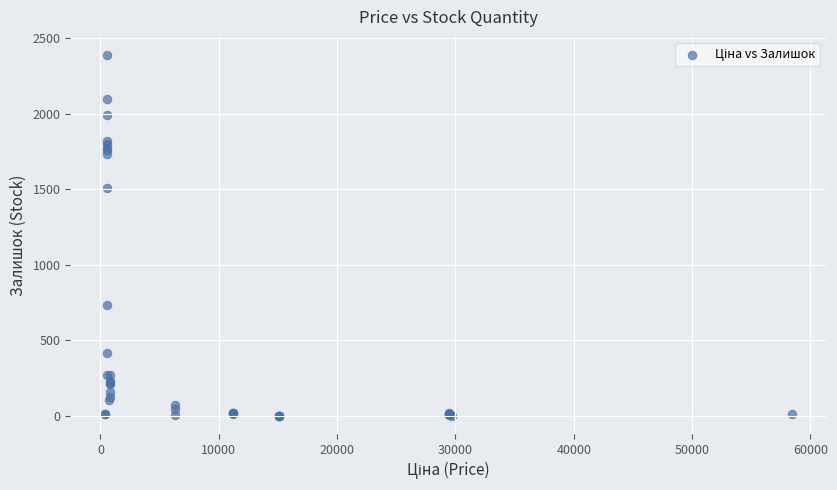

What Y value in the scatter plot is closest to 1194?

1508